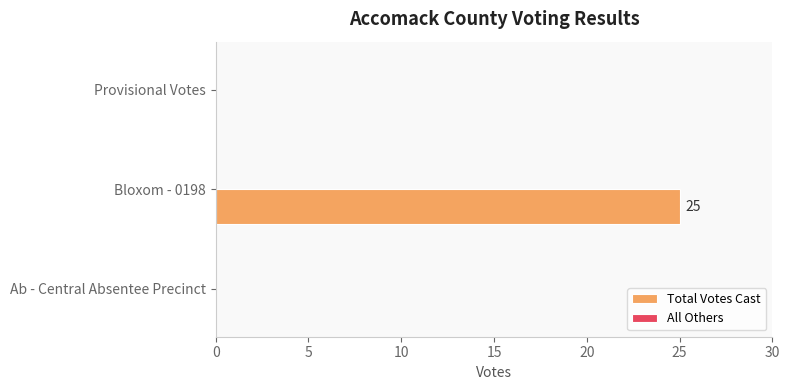

What is the change in value from Ab - Central Absentee Precinct to Bloxom - 0198?

+25